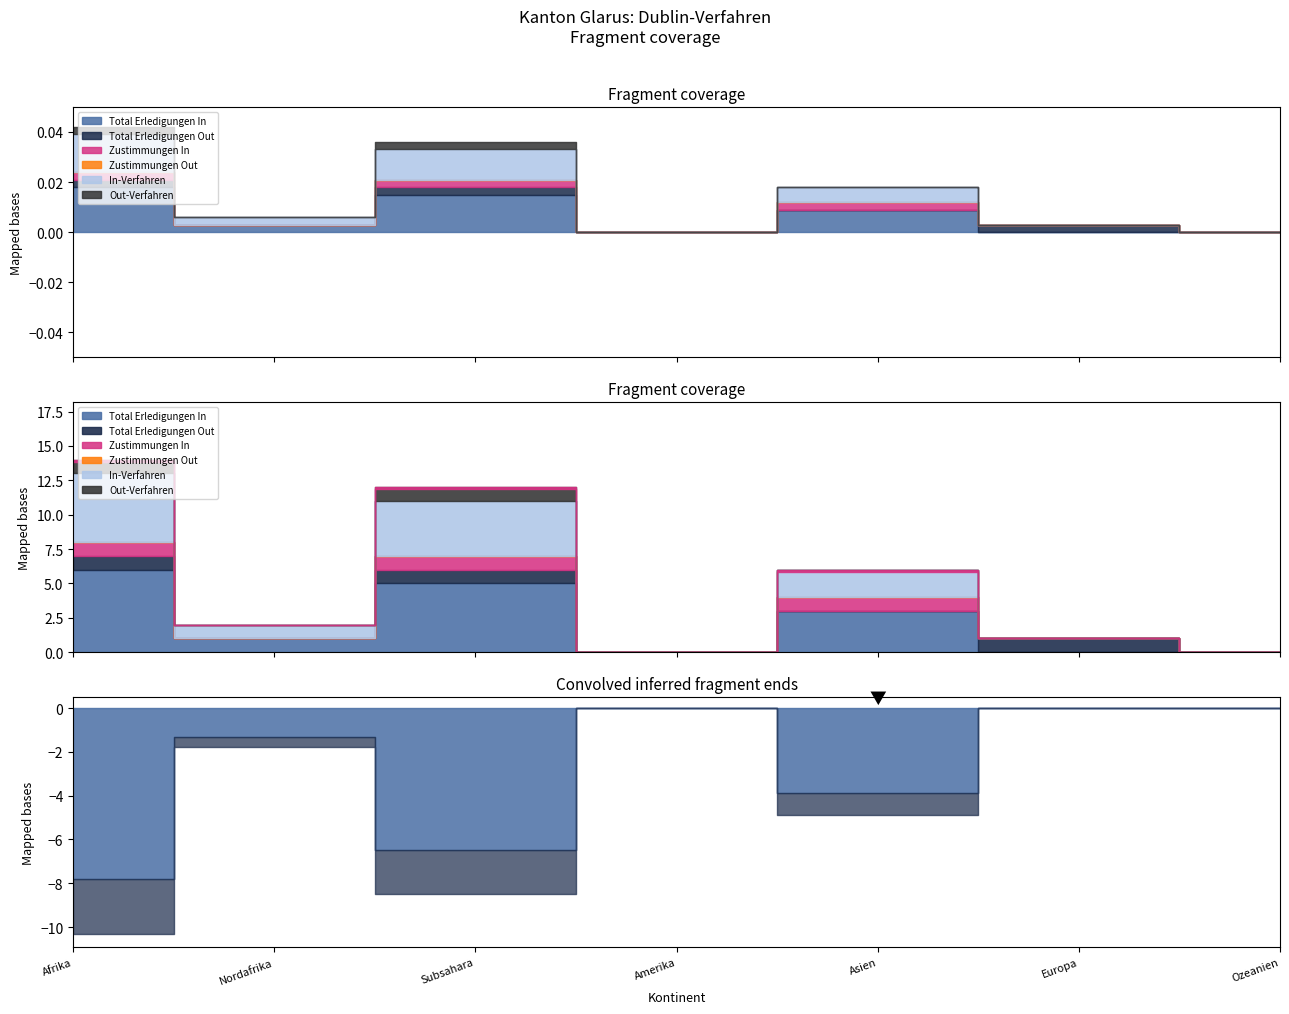

What is the sum of all Out-Verfahren values?

2